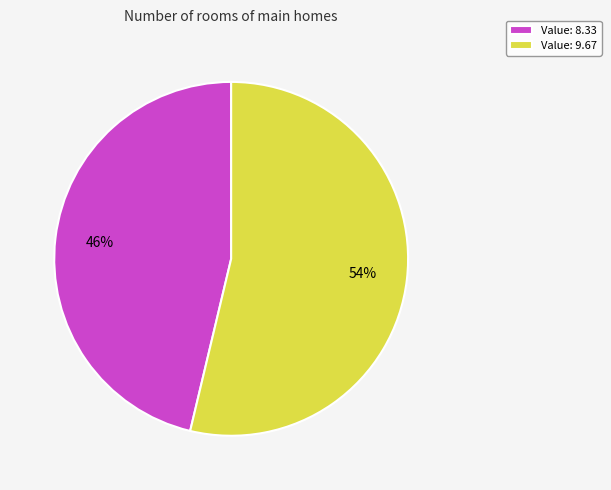

Is it true that Value: 9.67 is 54% of the pie?

True